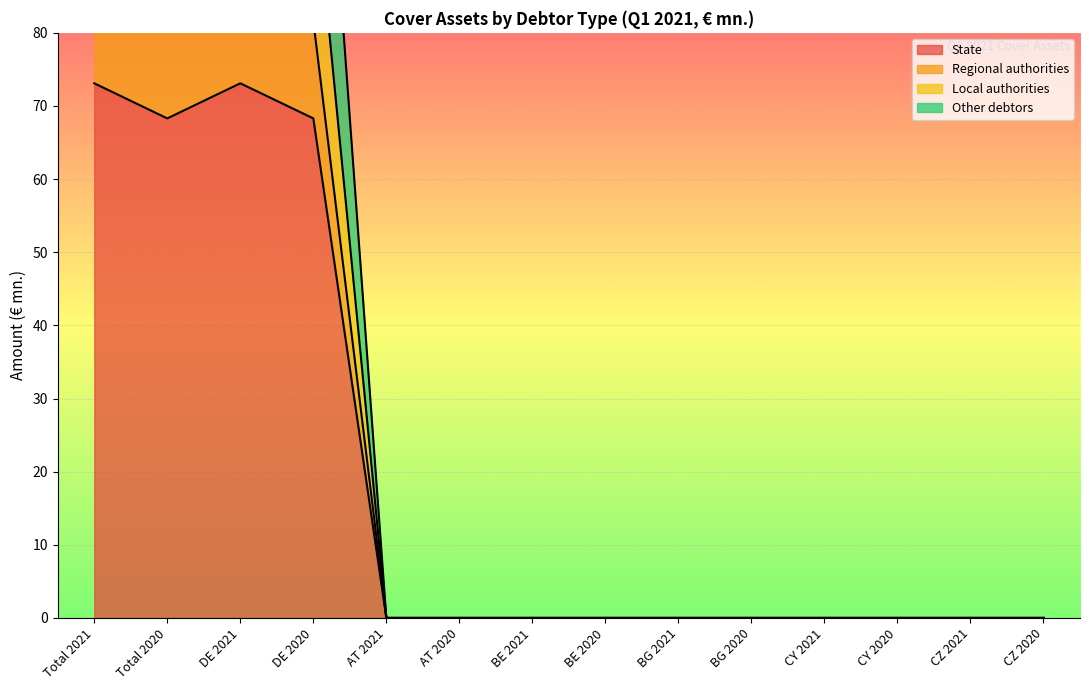

Where is the first local maximum for State?

DE 2021